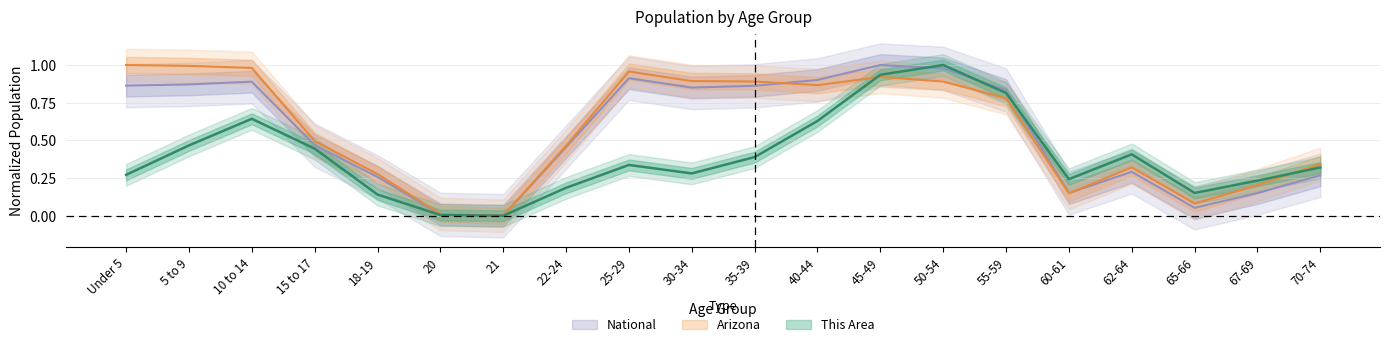

Where do Arizona and National first cross each other?

35-39 and 40-44